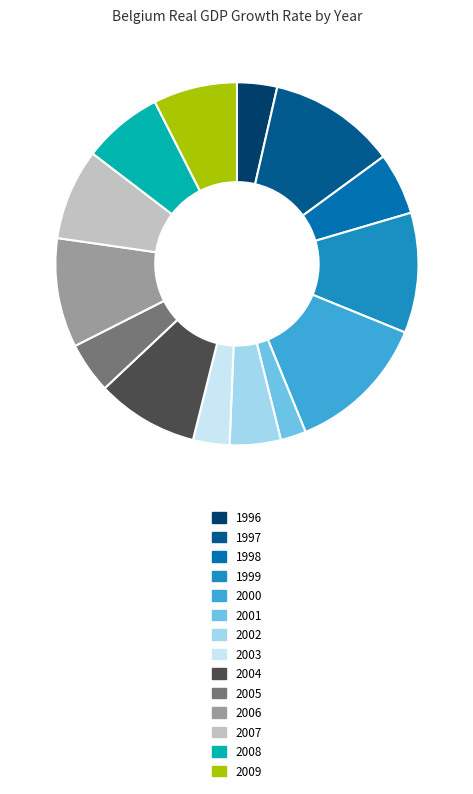

True or false: 2003 accounts for 3% of the total.

True